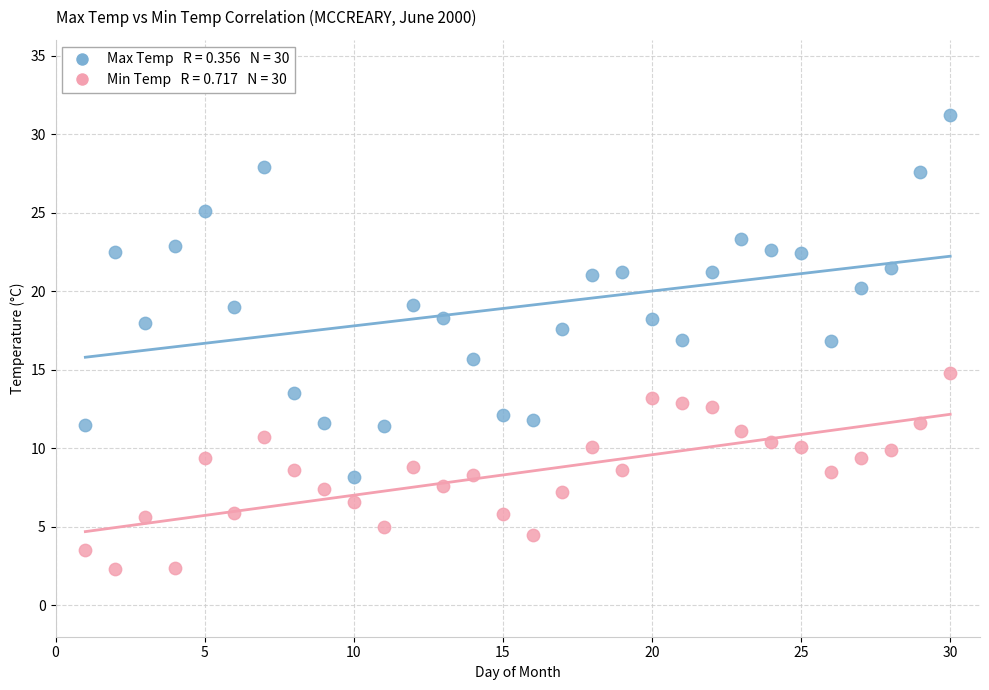

Across all data points, what is the range of X values (max minus min)?

29.0